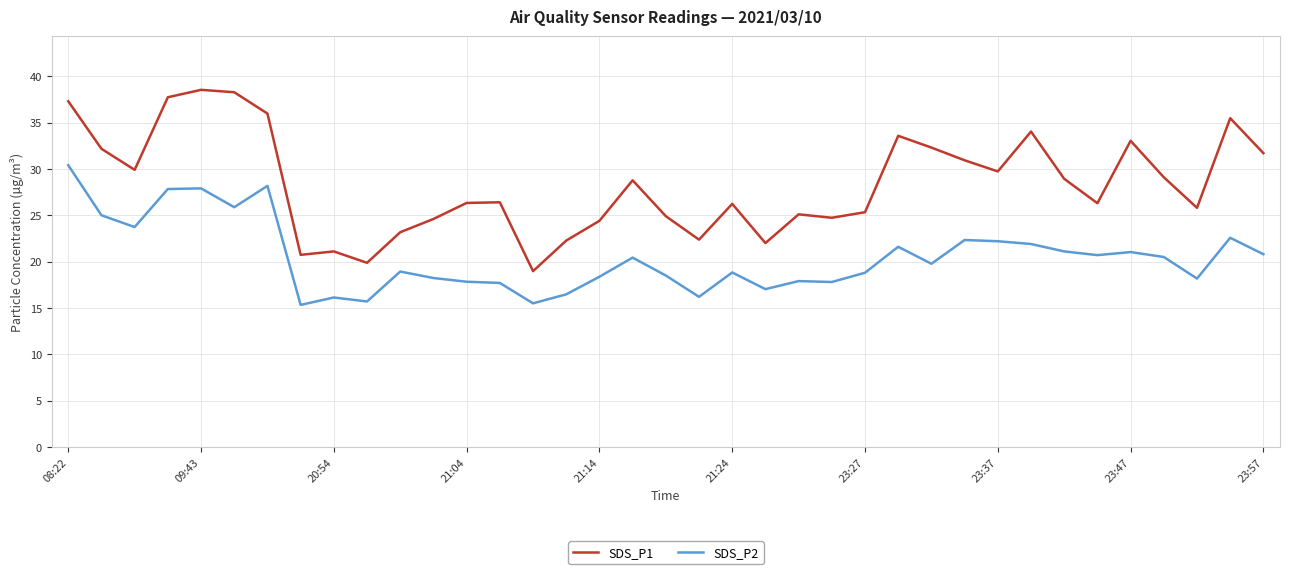

What is the minimum value shown in the chart?

15.3